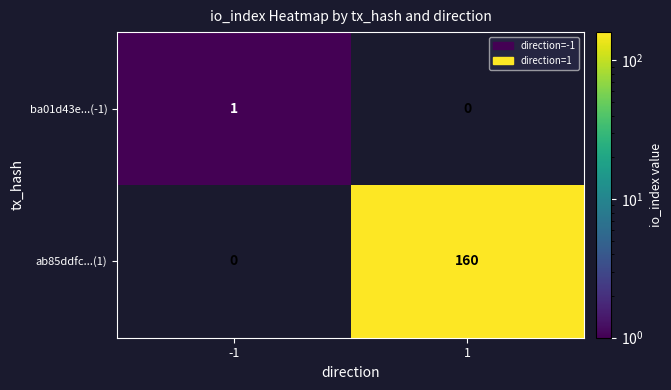

Which series has the largest total across all categories?

ab85ddfc...(1)